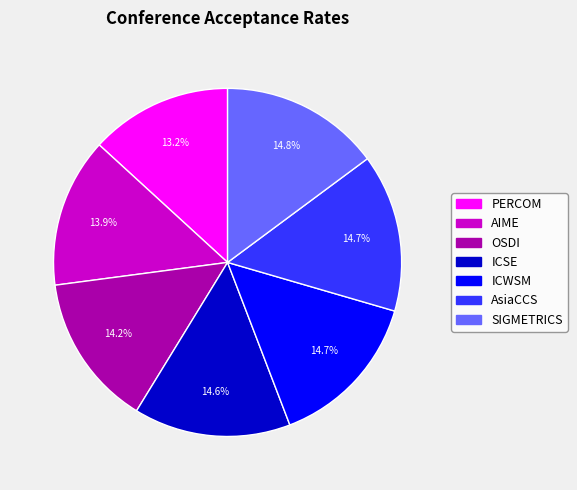

Is there any slice that represents more than half of the pie?

No